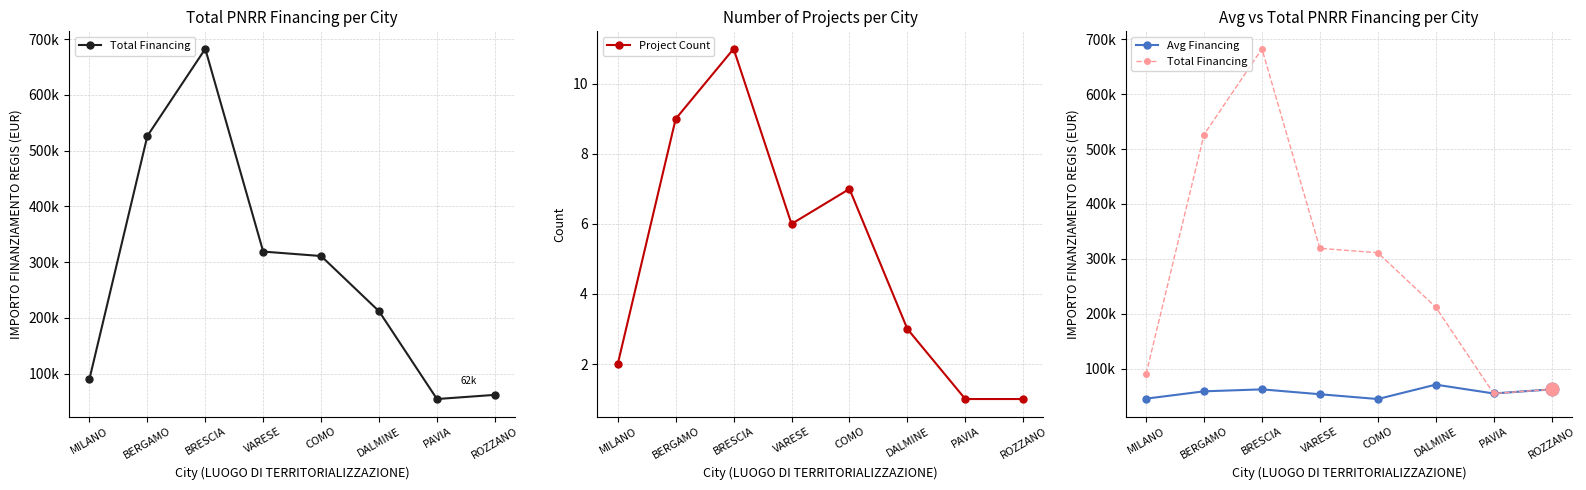

At which label does Avg Financing first exceed 58486?

BERGAMO